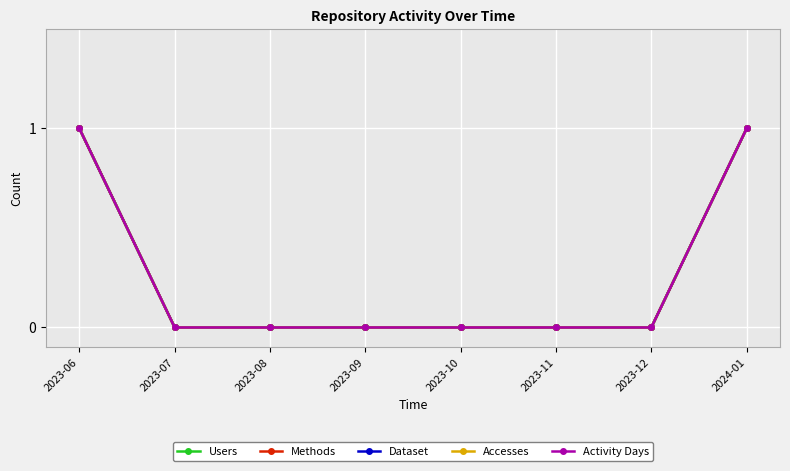

True or false: Users has more than 1 points higher than both neighbors.

False